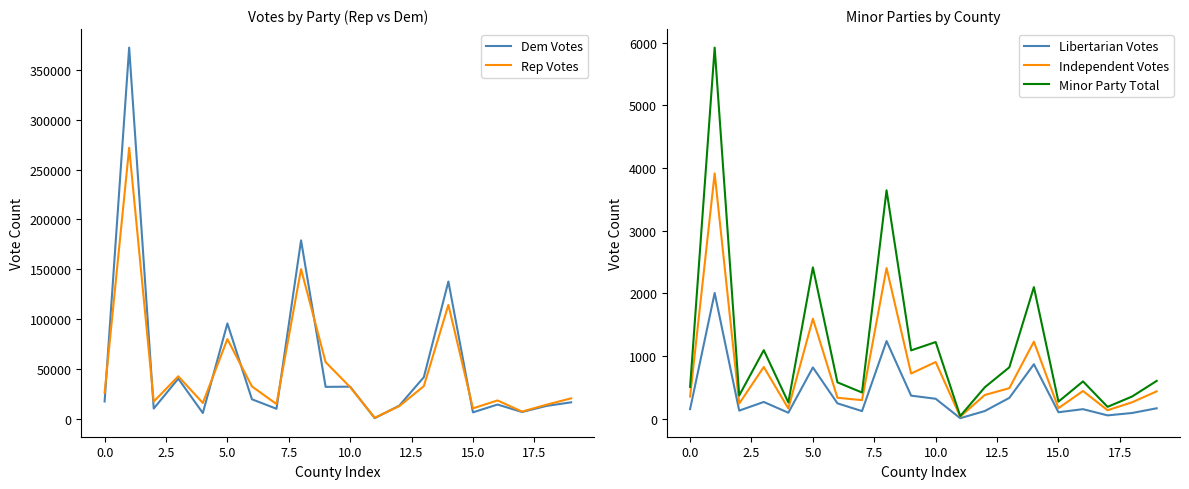

What is the approximate value of Minor Party Total at 10.0?

1224